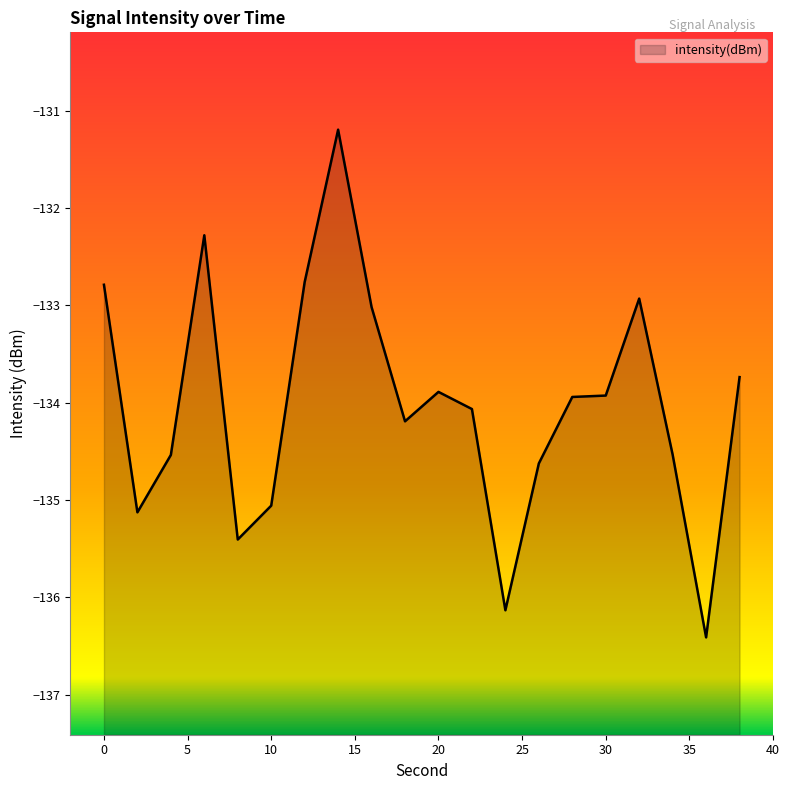

What is the sum of the values at 38 and 22?

-267.8